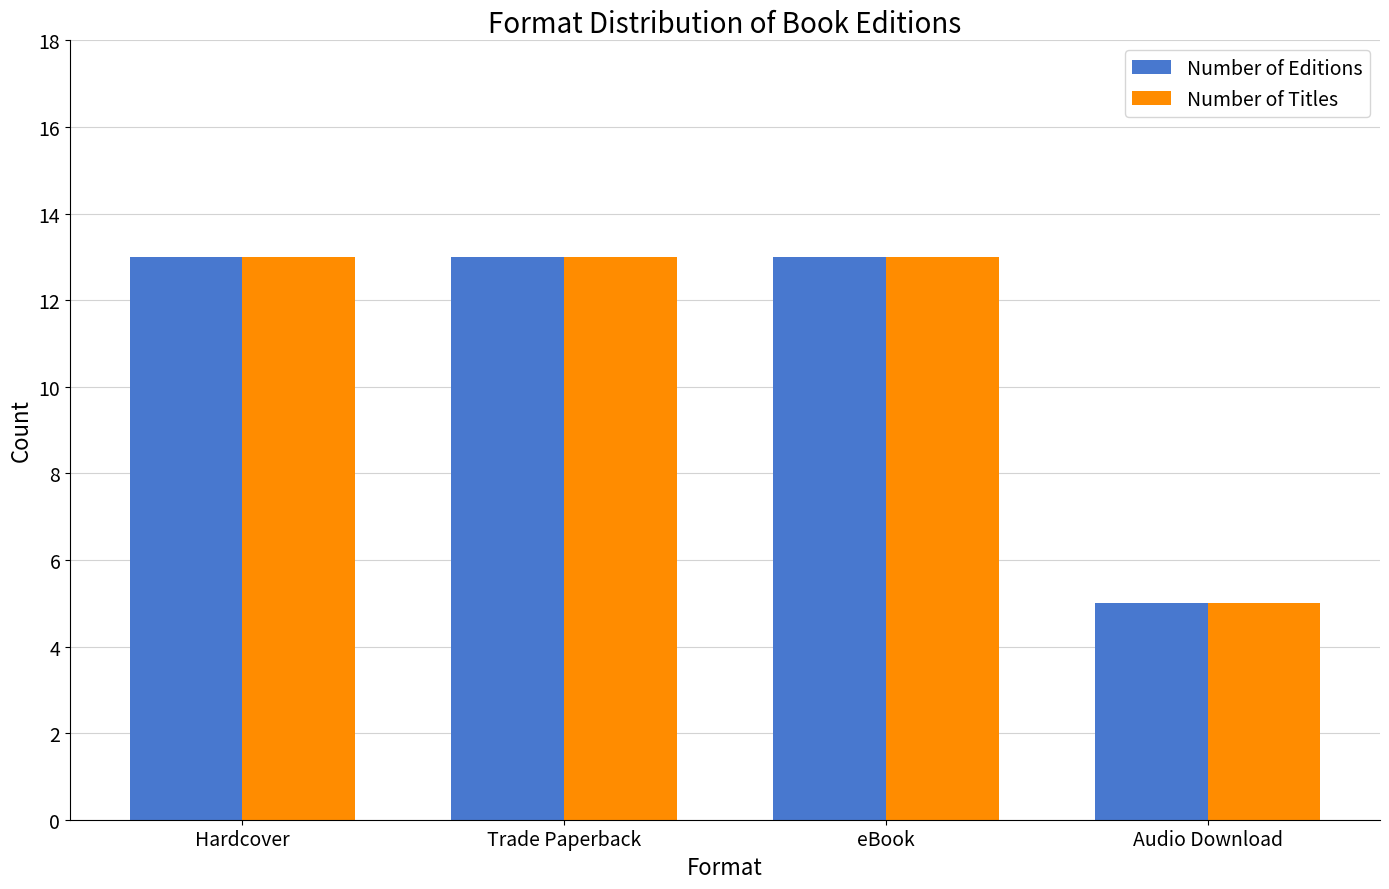

What is the sum of all Number of Editions values?

44